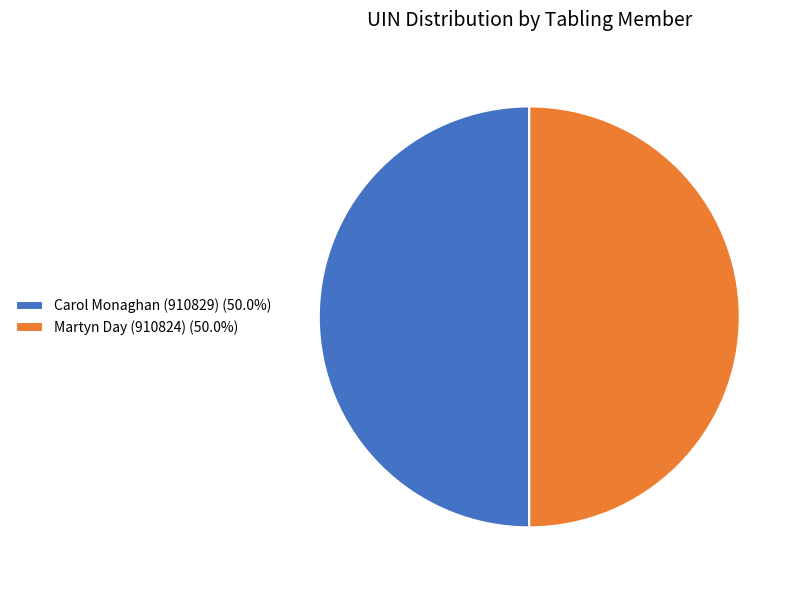

Do Carol Monaghan (910829) and Martyn Day (910824) together represent more than half of the pie?

Yes